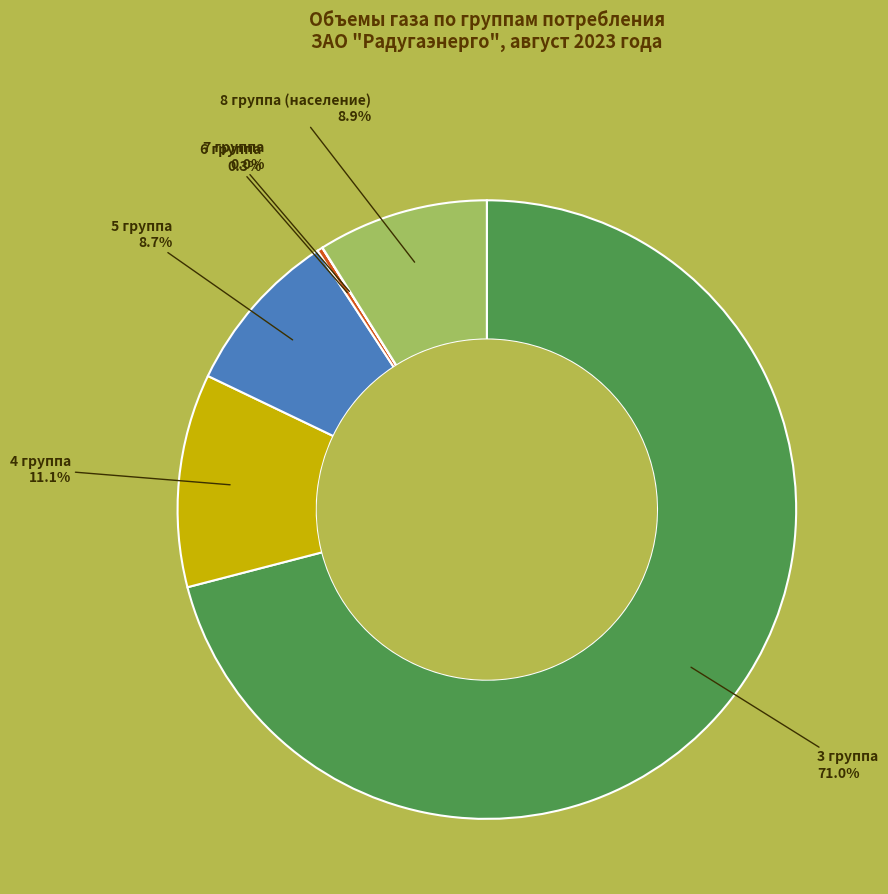

Is there any slice that represents more than half of the pie?

Yes